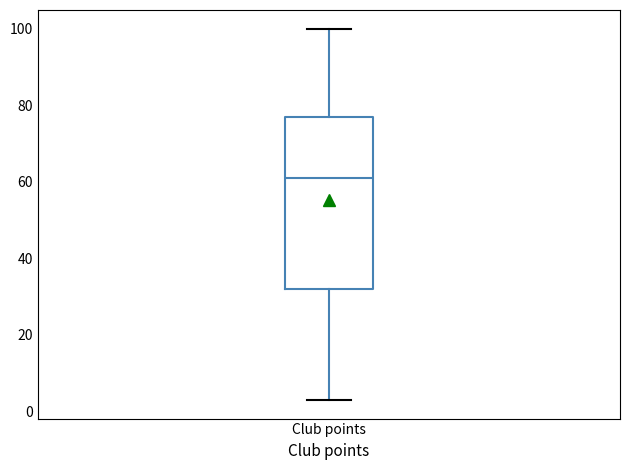

Where does the upper whisker of the box for Club points end on the y-axis? The values are not printed on the chart, so give them approximately, as read against the axis.

100